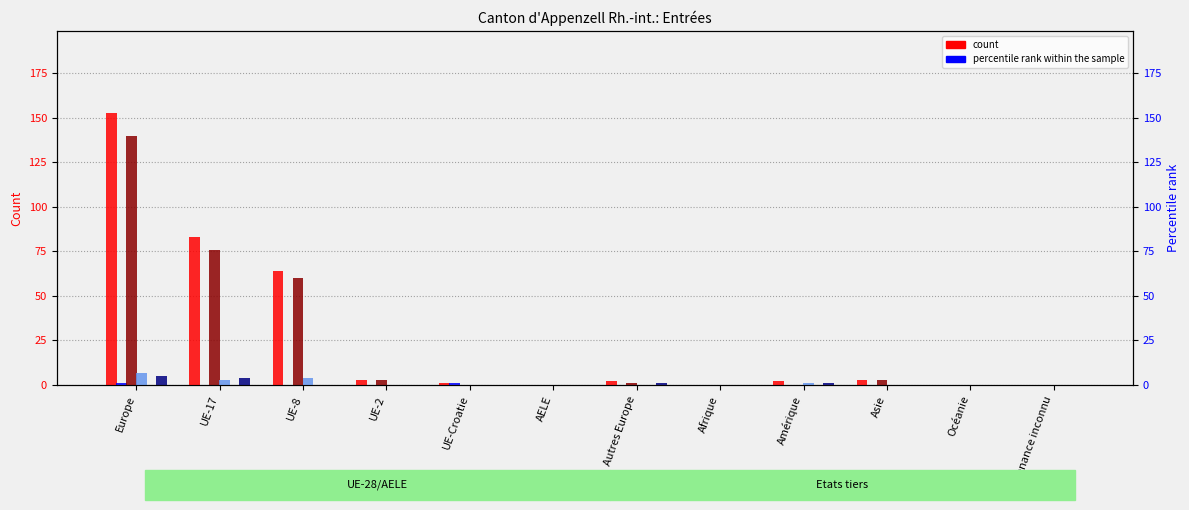

How many bars are there in each group?

6